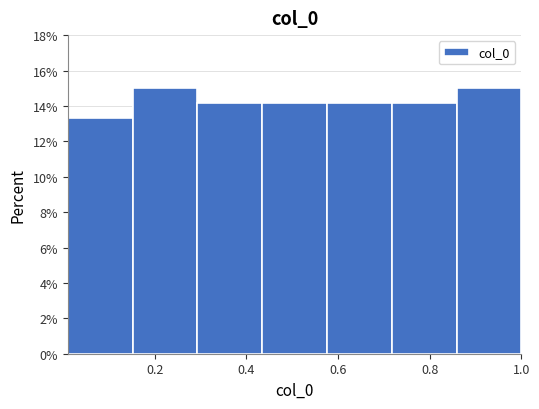

Reading left to right, list every bar in this chart as the range it spans on the x-axis followed by its height. Neither the bar edges nor the heights are printed on the chart, so give them approximately, as read against the axes.

0.02 to 0.16: 13.4
0.16 to 0.30: 15.0
0.30 to 0.44: 14.2
0.44 to 0.58: 14.2
0.58 to 0.72: 14.2
0.72 to 0.86: 14.2
0.86 to 1.00: 15.0